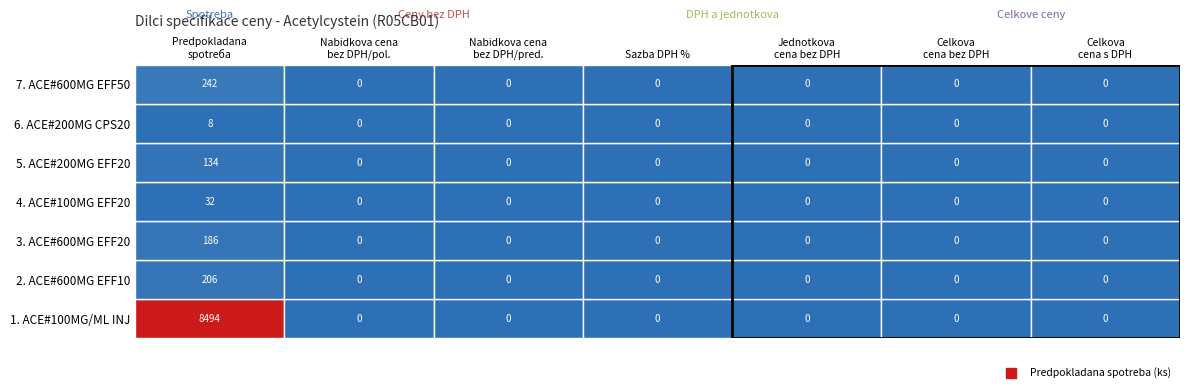

True or false: 6. Acetylcystein#200MG CPS DUR 20 has a value of 12 at 0.

False